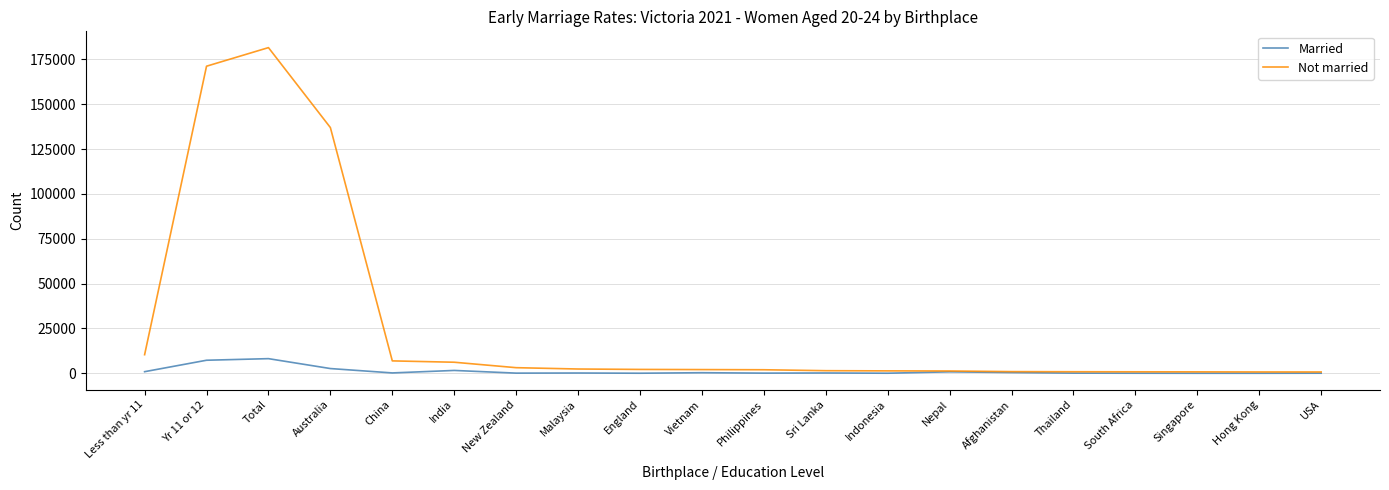

In Not married, how many points are higher than both neighbors (excluding endpoints)?

1